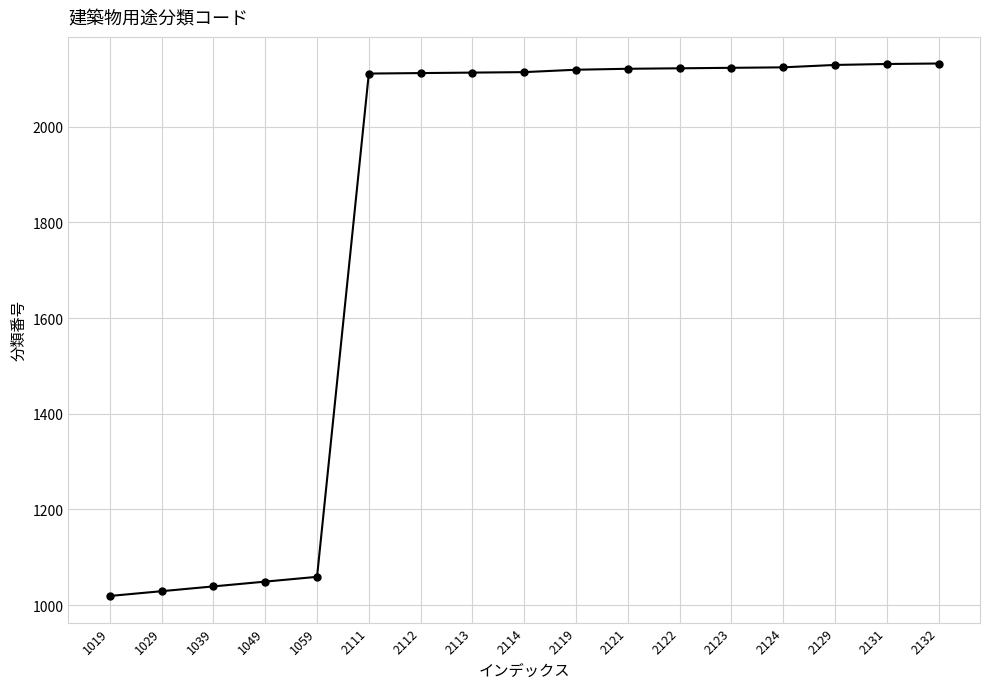

The value at 2129 is 2129. True or false?

True